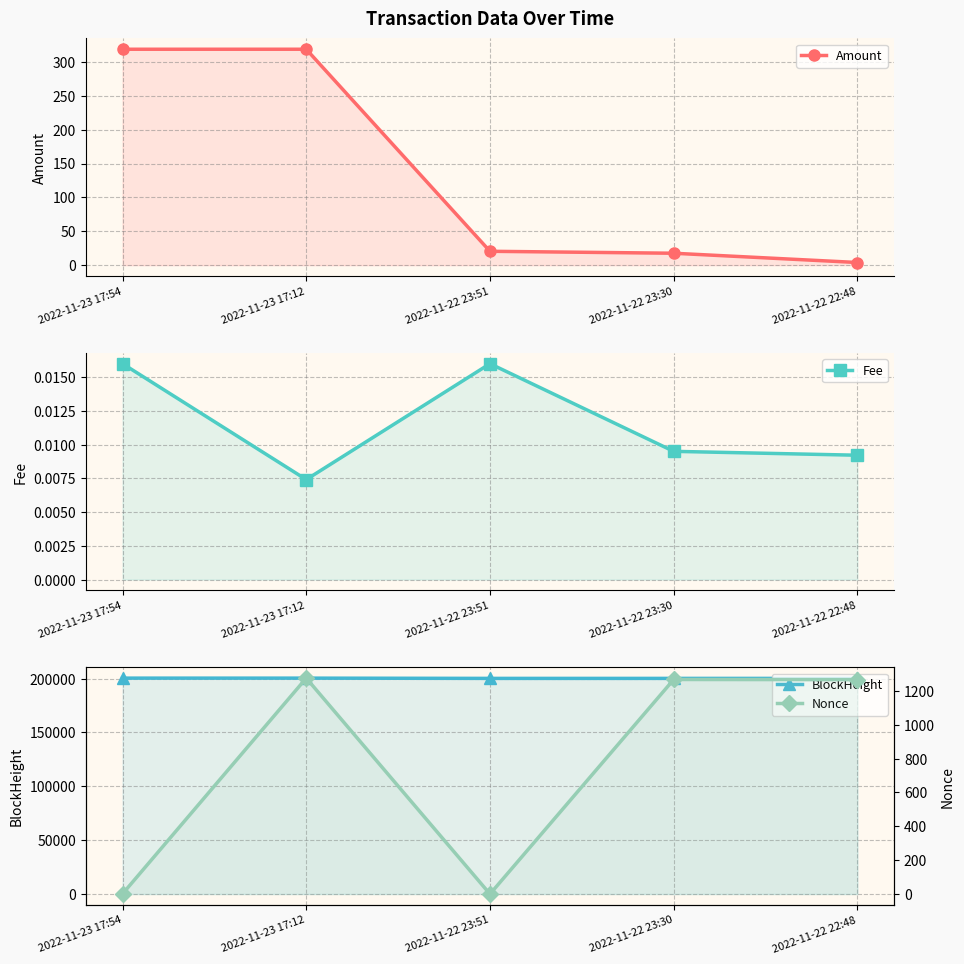

Between which two adjacent categories do Nonce and Amount first intersect?

2022-11-23 17:54 and 2022-11-23 17:12